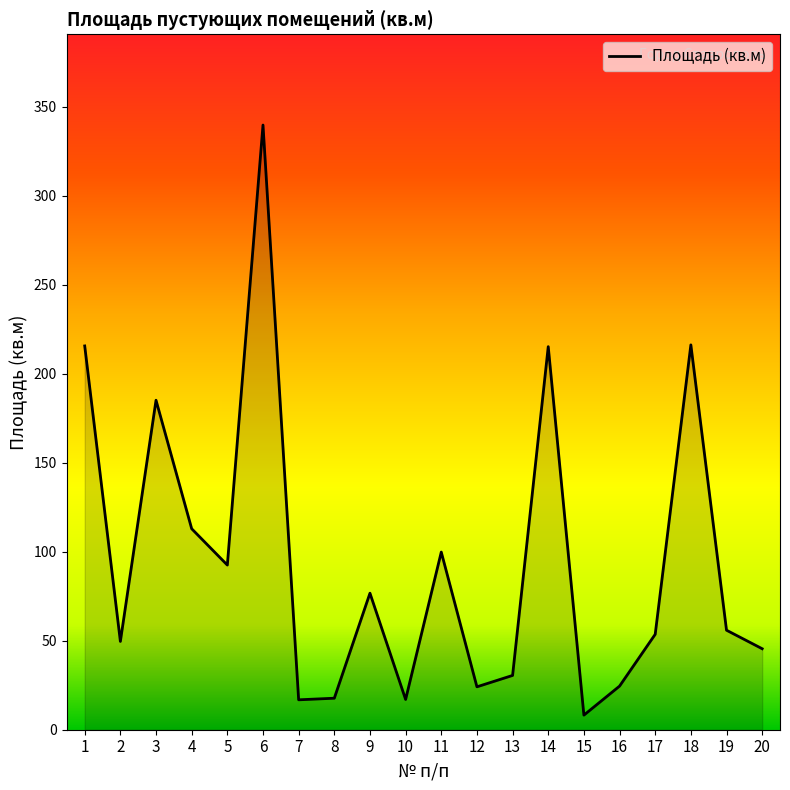

How many categories are shown in the chart?

20